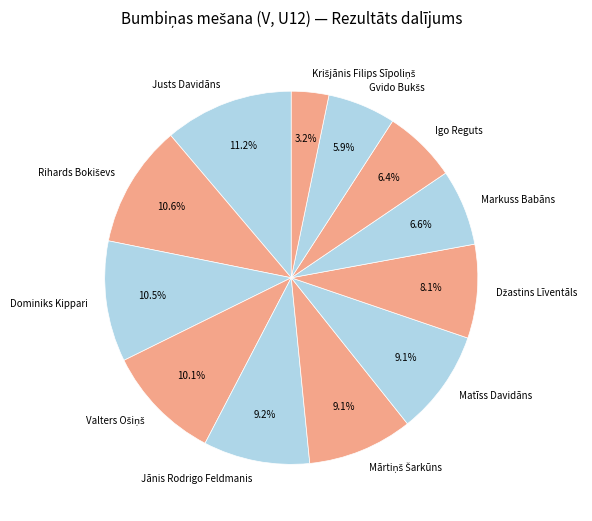

How many slices are in this pie chart?

12